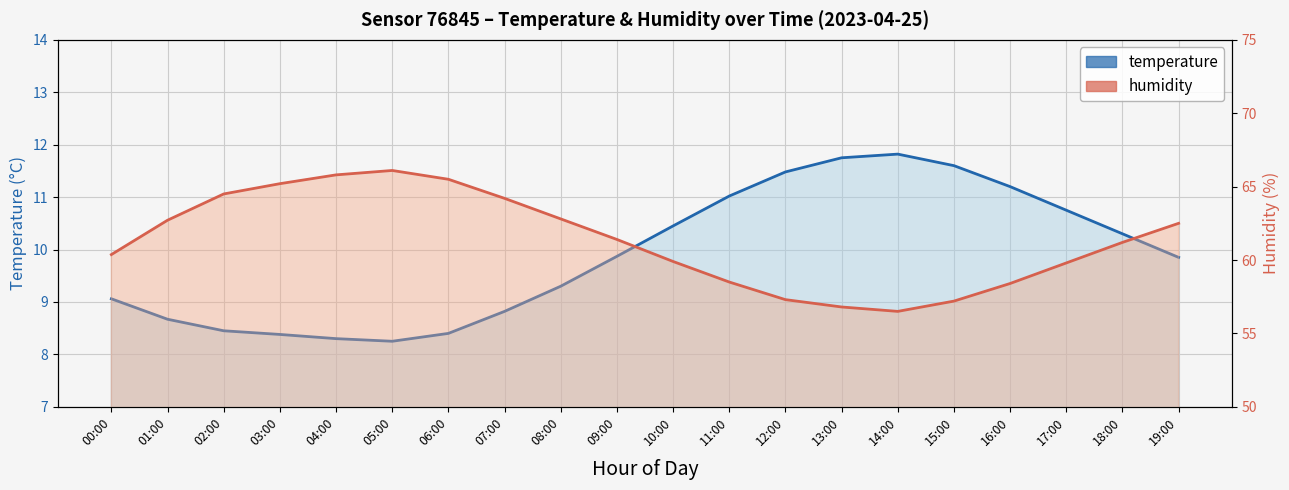

At how many categories does at least one series exceed 59?

14